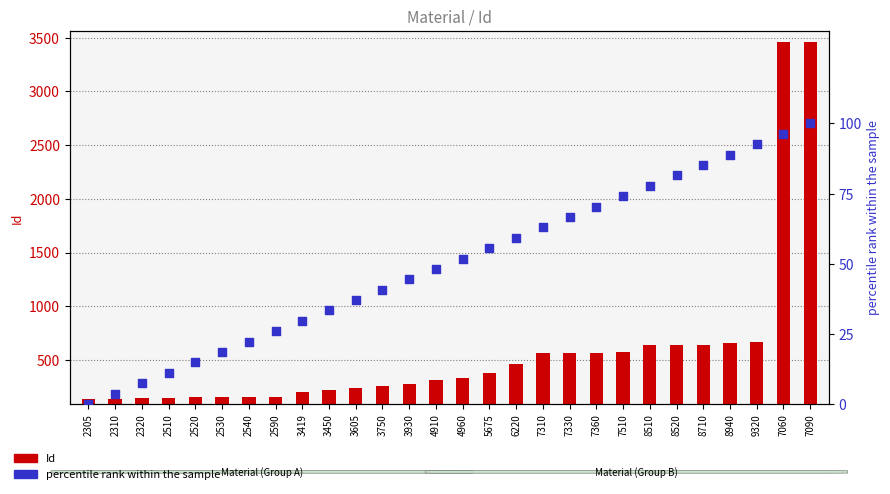

Which series reaches the minimum Y coordinate?

percentile rank within the sample